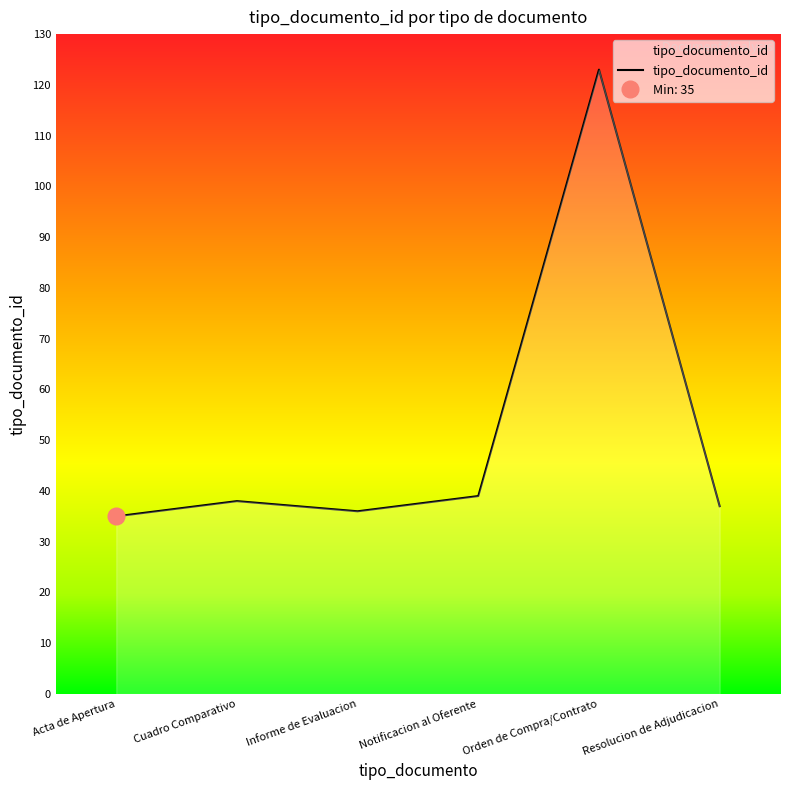

Is it true that tipo_documento_id equals 37 at Orden de Compra/Contrato?

False